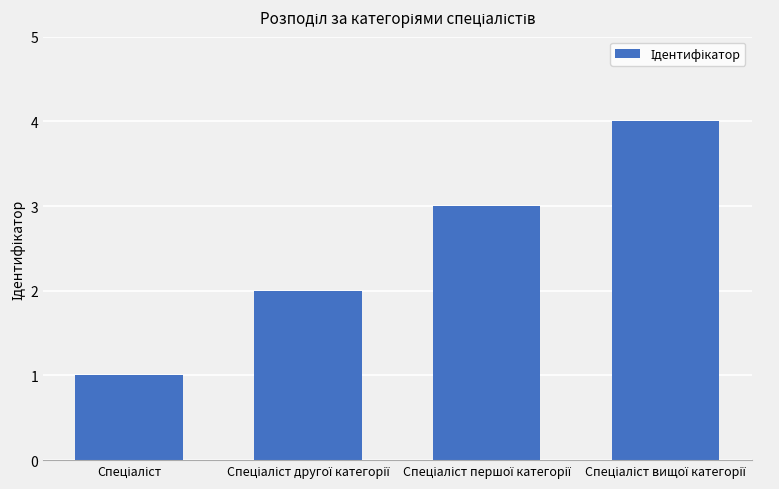

What is the greatest value displayed?

4